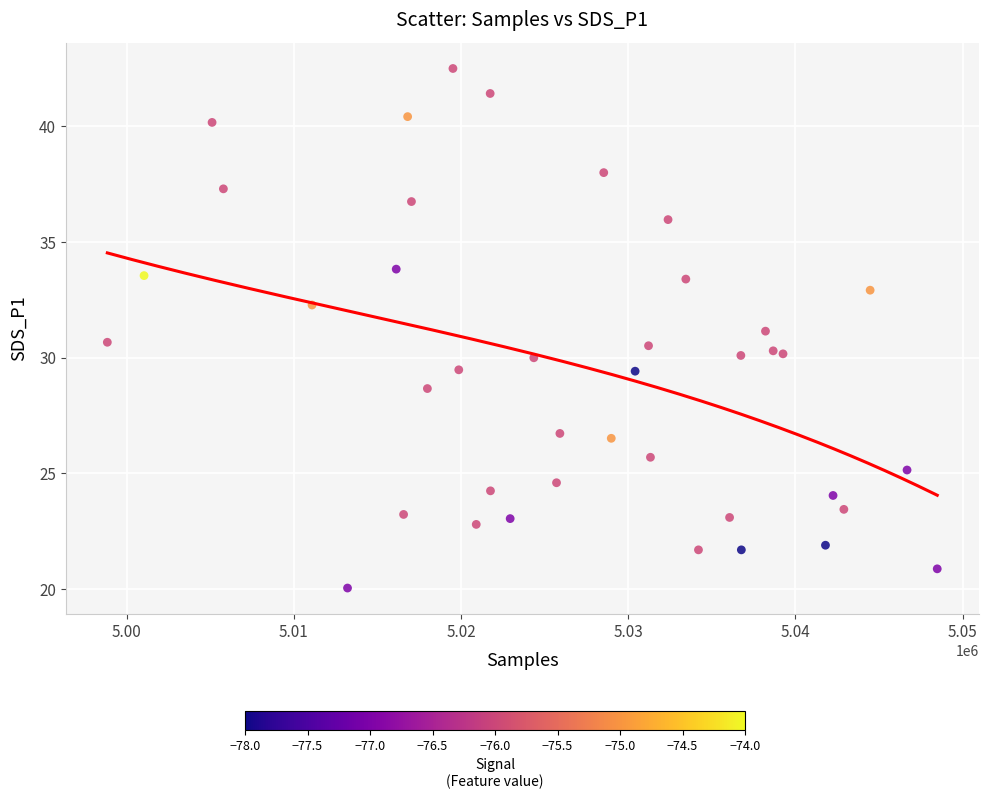

What is the range of X values (max minus min)?

49624.0